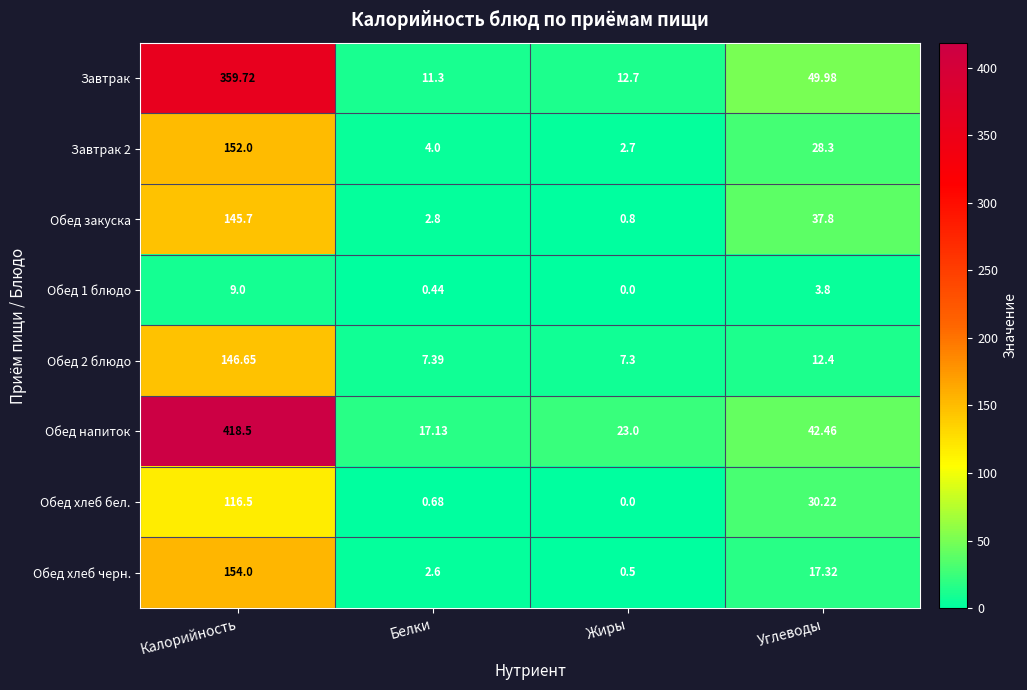

At which label does Обед напиток first exceed 42?

Калорийность